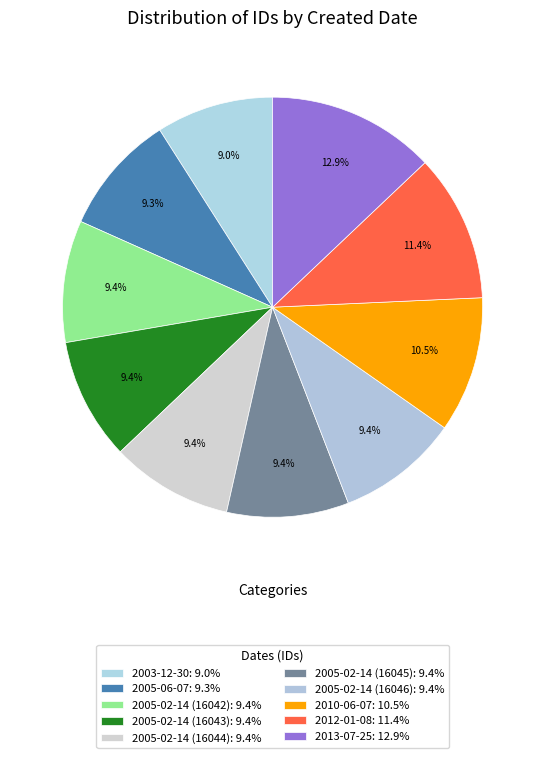

Rank the categories by value from lowest to highest.

2003-12-30, 2005-06-07, 2005-02-14 (16042), 2005-02-14 (16043), 2005-02-14 (16044), 2005-02-14 (16045), 2005-02-14 (16046), 2010-06-07, 2012-01-08, 2013-07-25